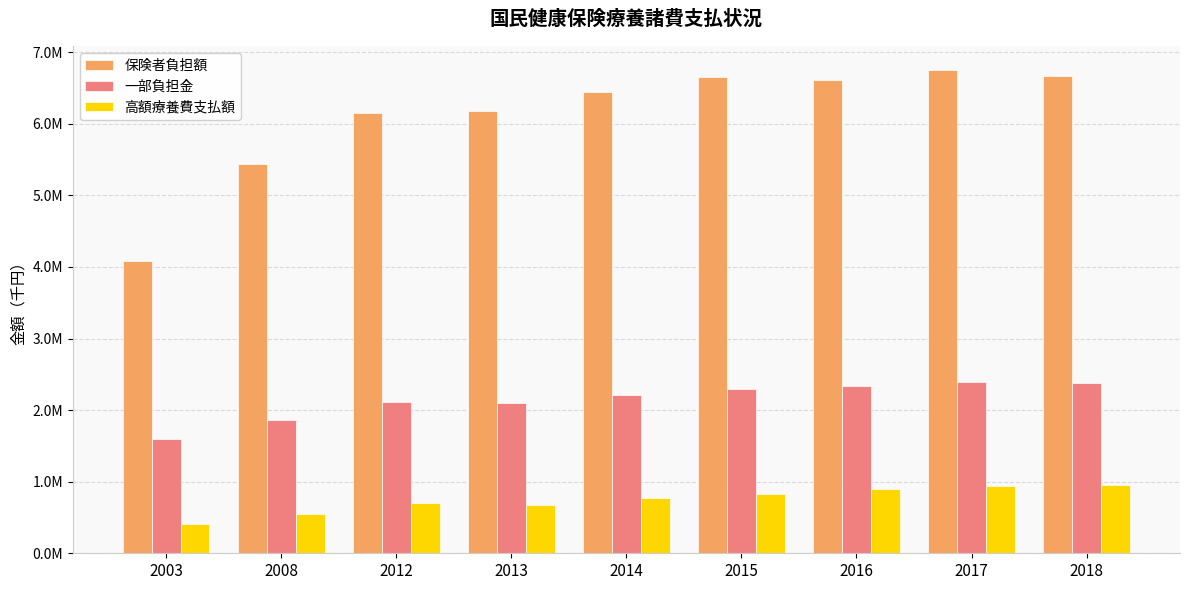

What are all the series names shown in the legend?

保険者負担額, 一部負担金, 高額療養費支払額